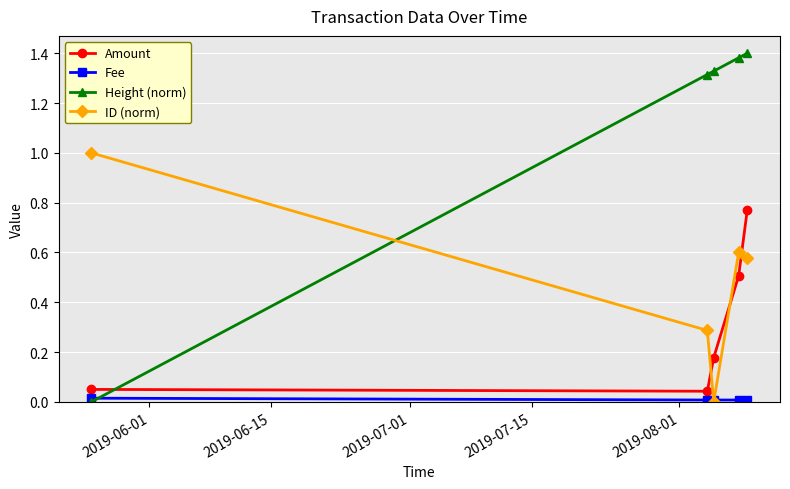

Which series has the largest total across all categories?

Height (norm)